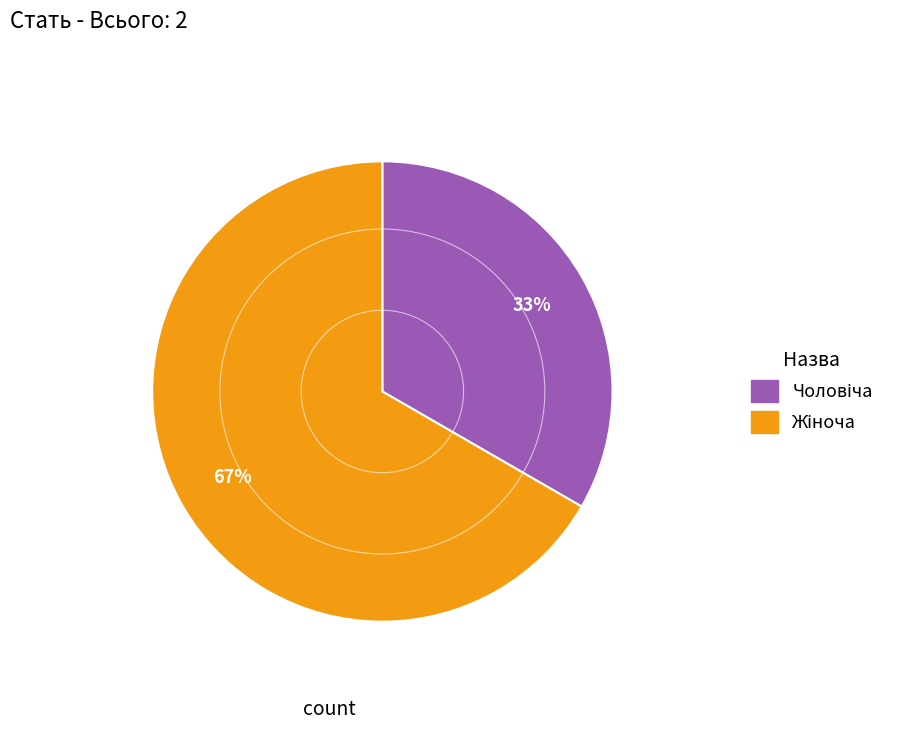

Does any single category account for the majority?

Yes